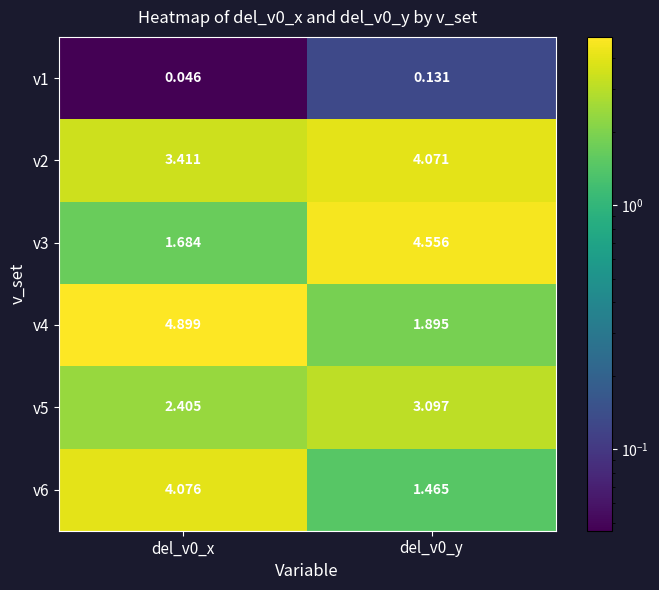

Is the value of v5 at del_v0_y greater than the value of v6 at del_v0_y?

Yes